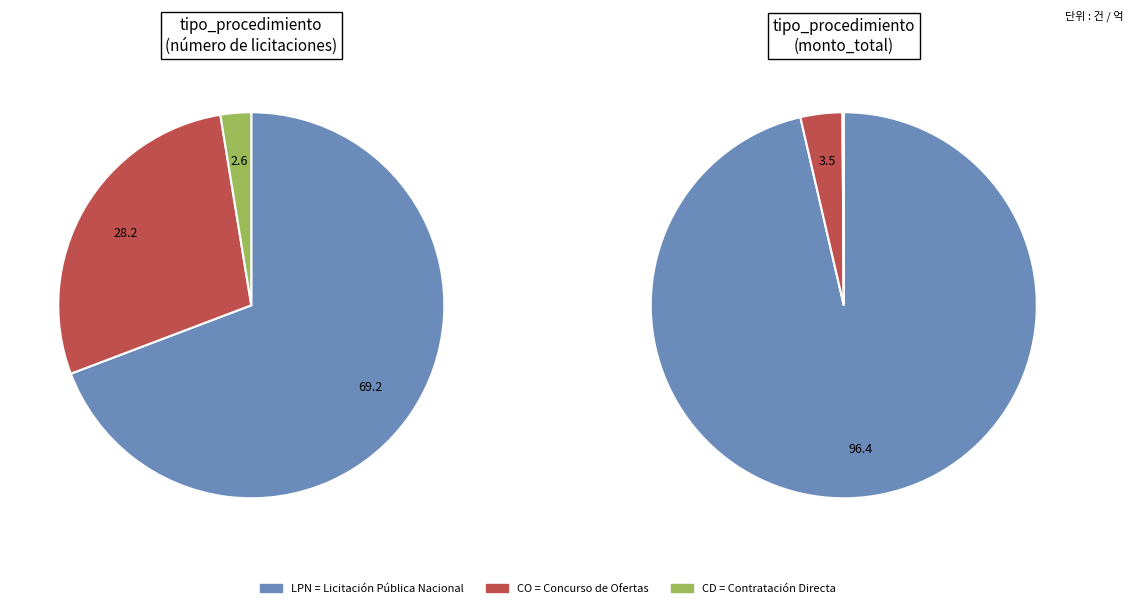

Combined, do Concurso de Ofertas and Licitación Pública Nacional account for over 50%?

Yes